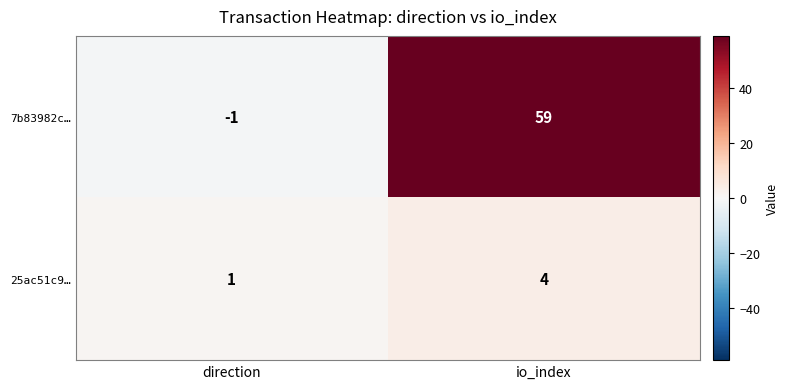

Is it true that 25ac51c9… equals 4 at io_index?

True